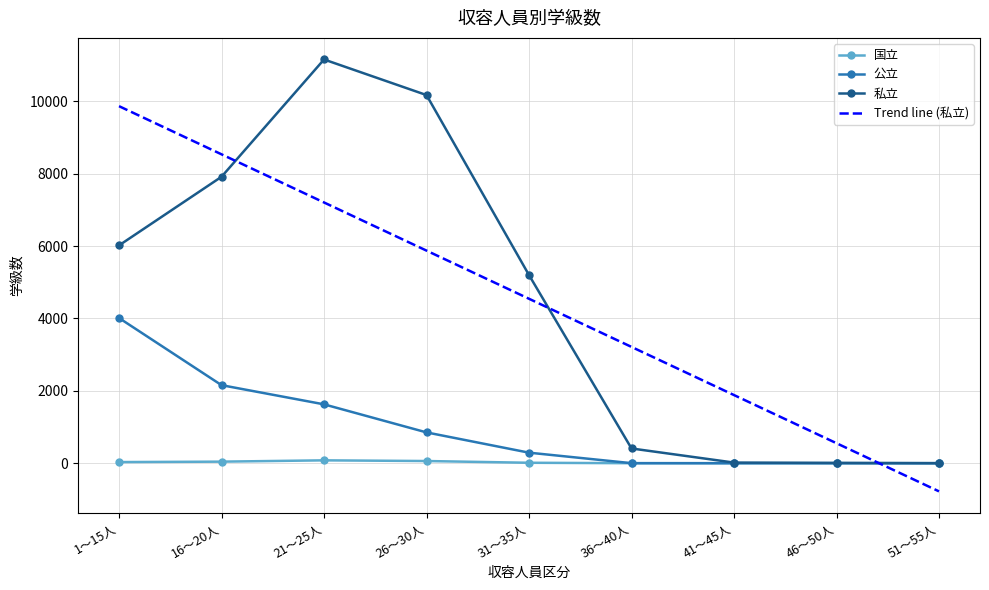

List the series in order of their overall mean, lowest first.

国立, 公立, 私立